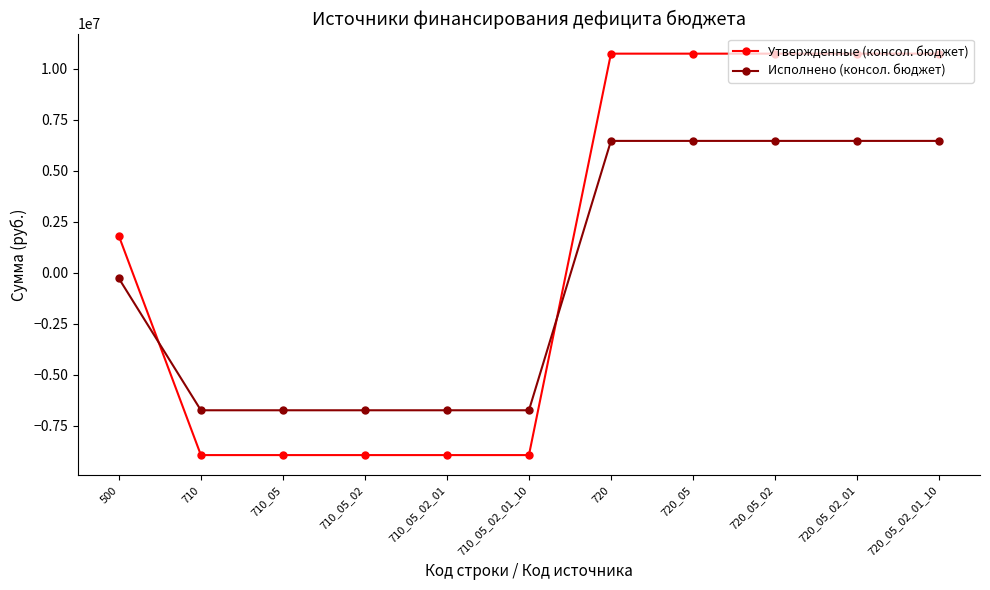

How many data points in Утвержденные (консол. бюджет) are less than 1802306?

5